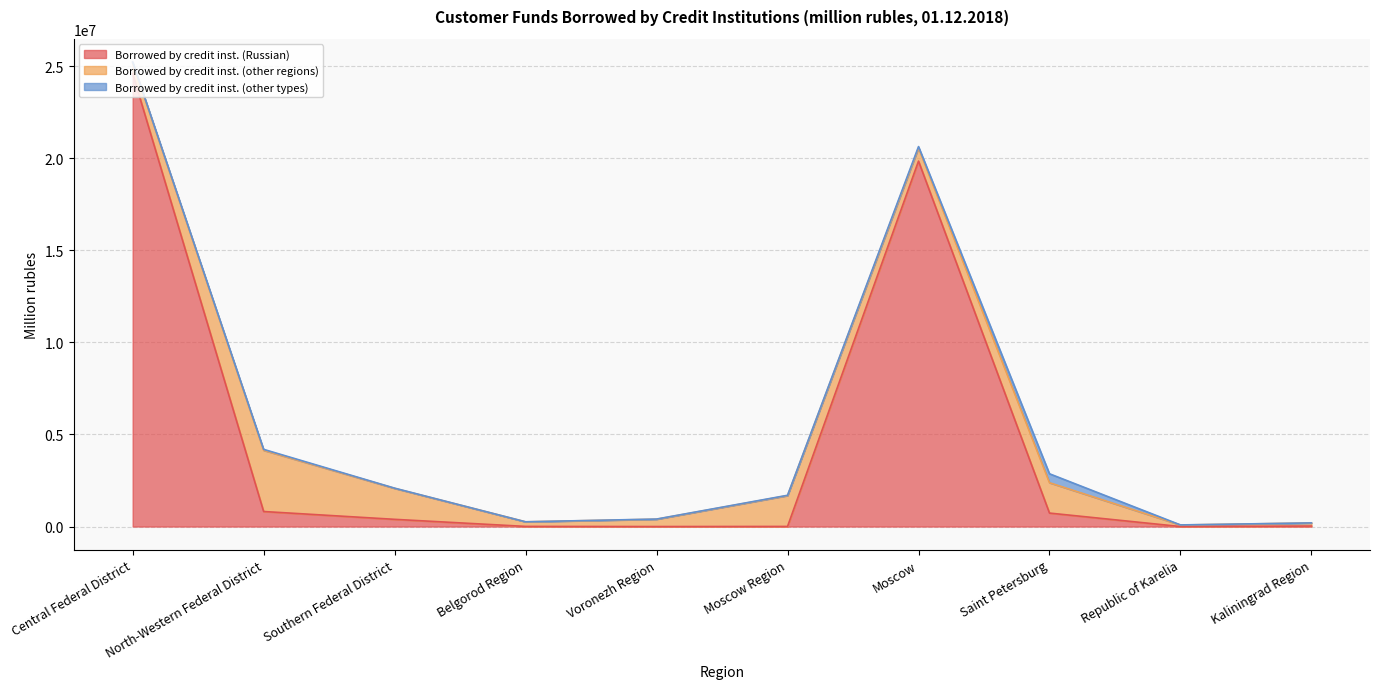

After their last crossing, which series has the higher values: Borrowed by credit inst. (other regions) or Borrowed by credit inst. (Russian)?

Borrowed by credit inst. (other regions)